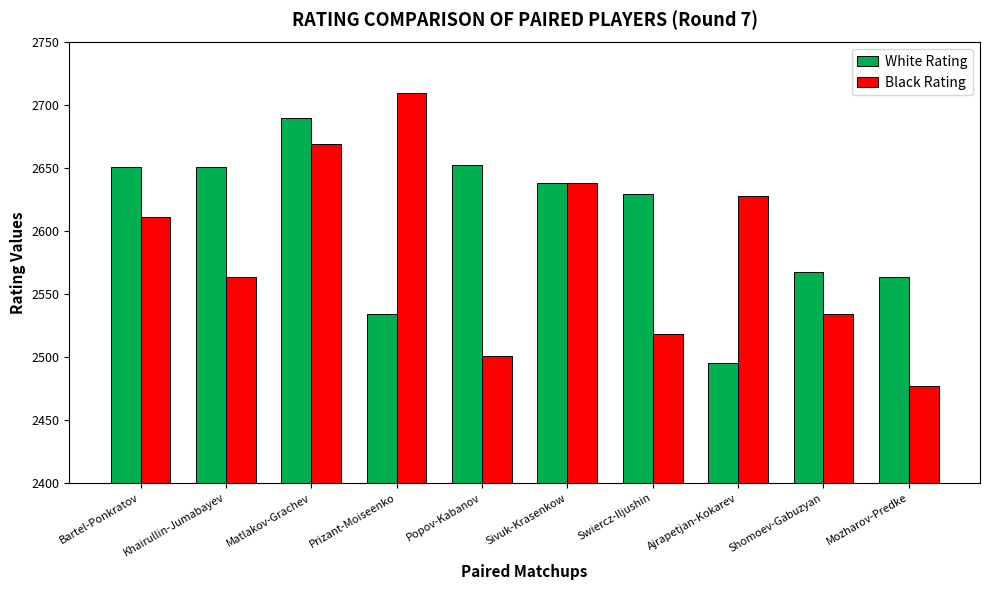

Rank the series by their average value, from highest to lowest.

White Rating, Black Rating